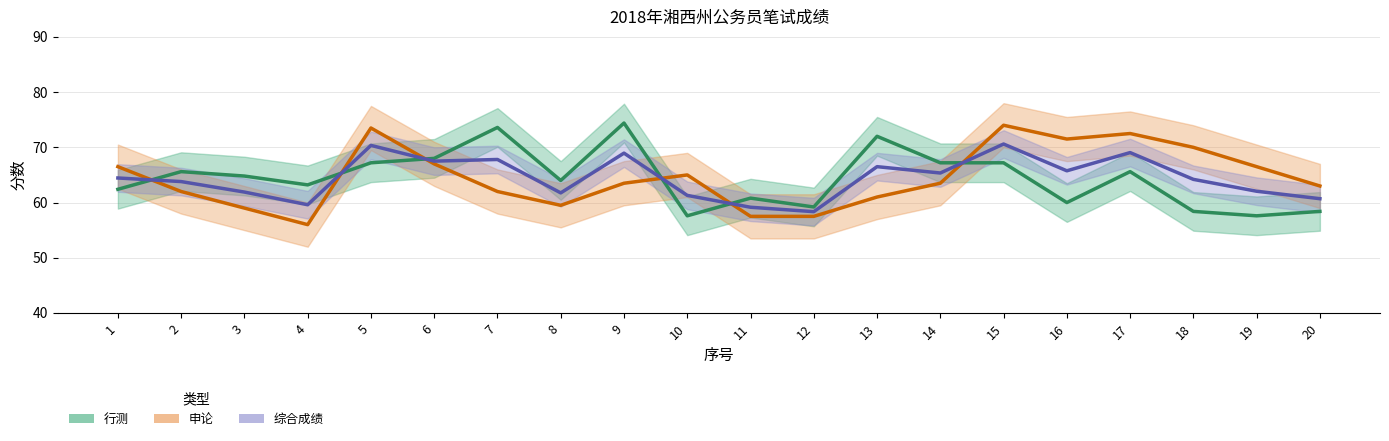

What is the value of the 行测 point at the 9th from the left?

74.4